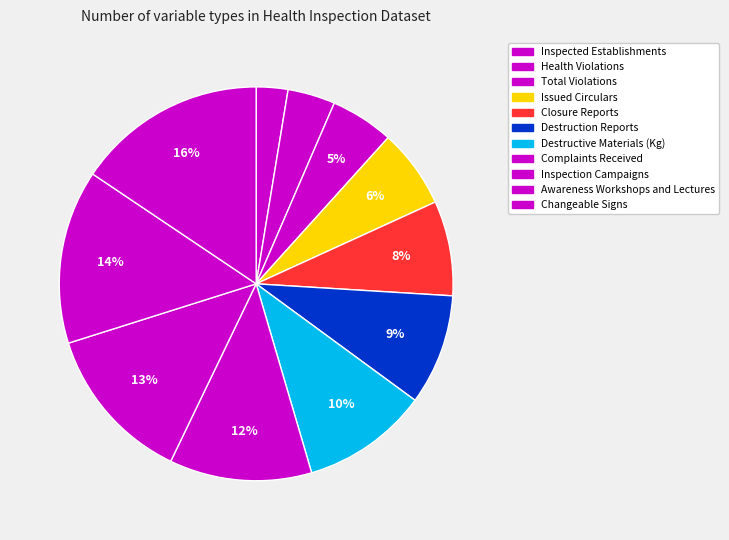

Do Inspection Campaigns and Issued Circulars together represent more than half of the pie?

No